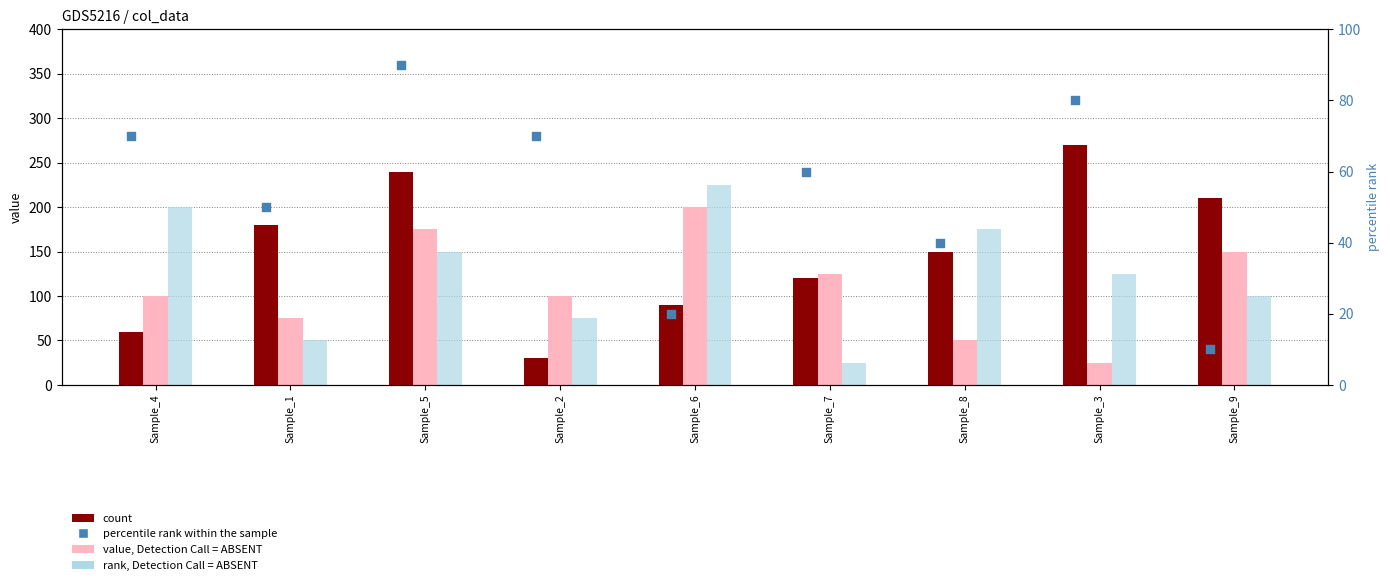

What is the total value across all series at Sample_6?

535